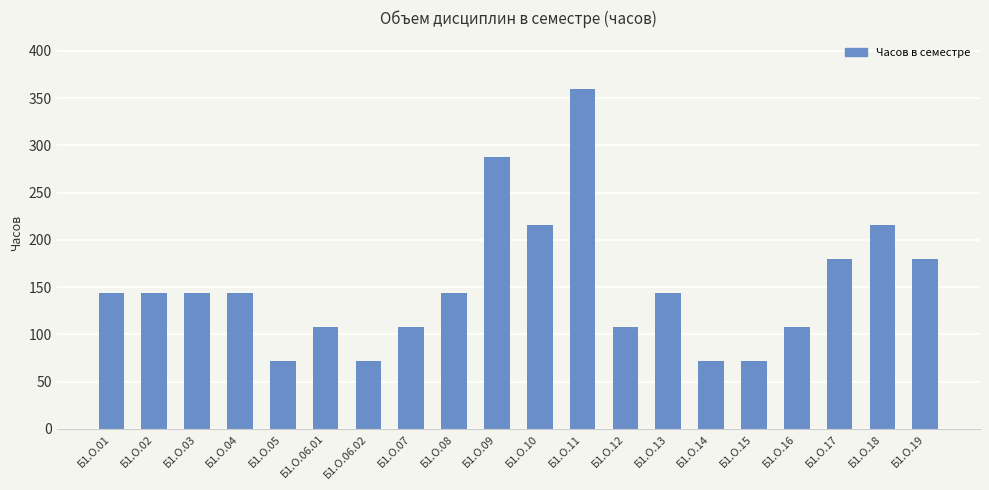

What is the average value?

151